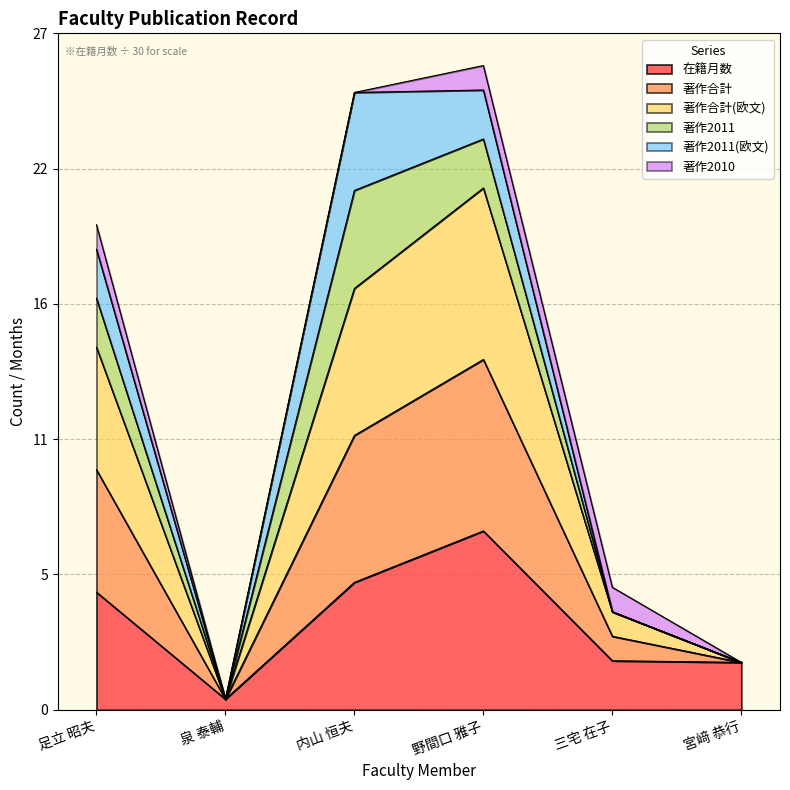

What is the lowest value of the 在籍月数 series?

0.4